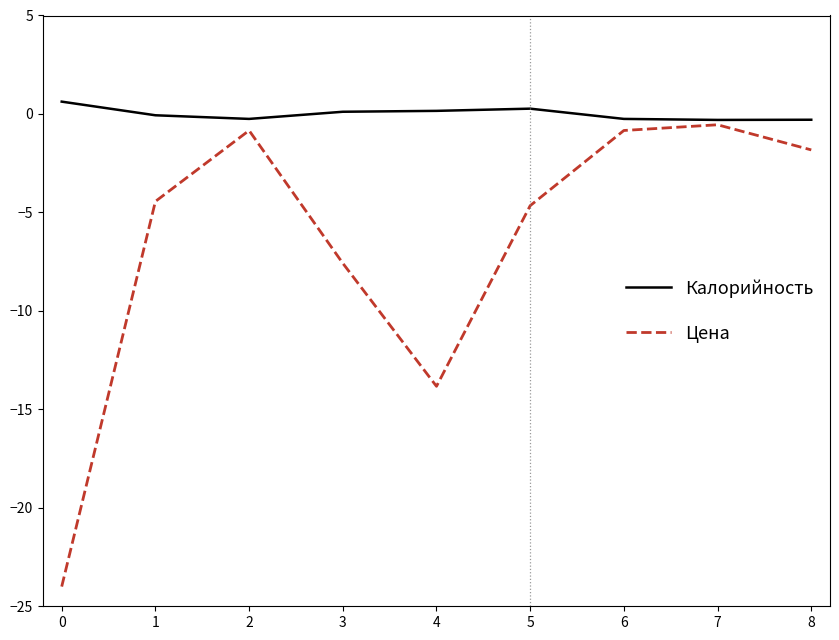

Count the number of data series in this chart.

2